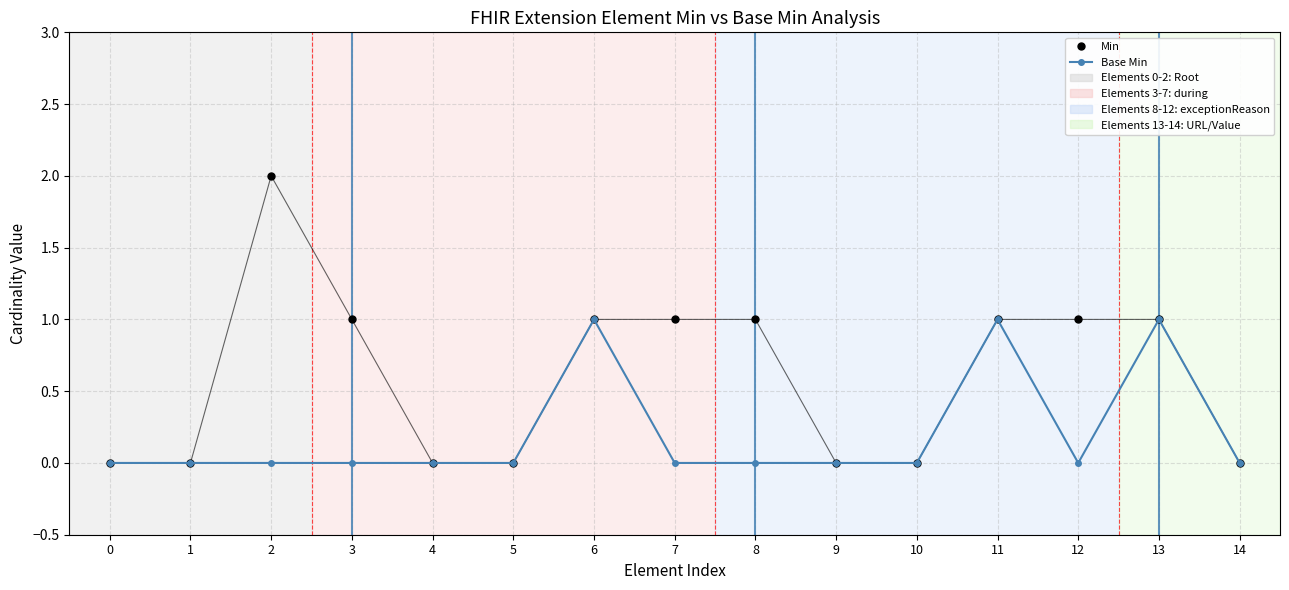

Is the value of Min at 1 greater than the value of Base Min at 13?

No